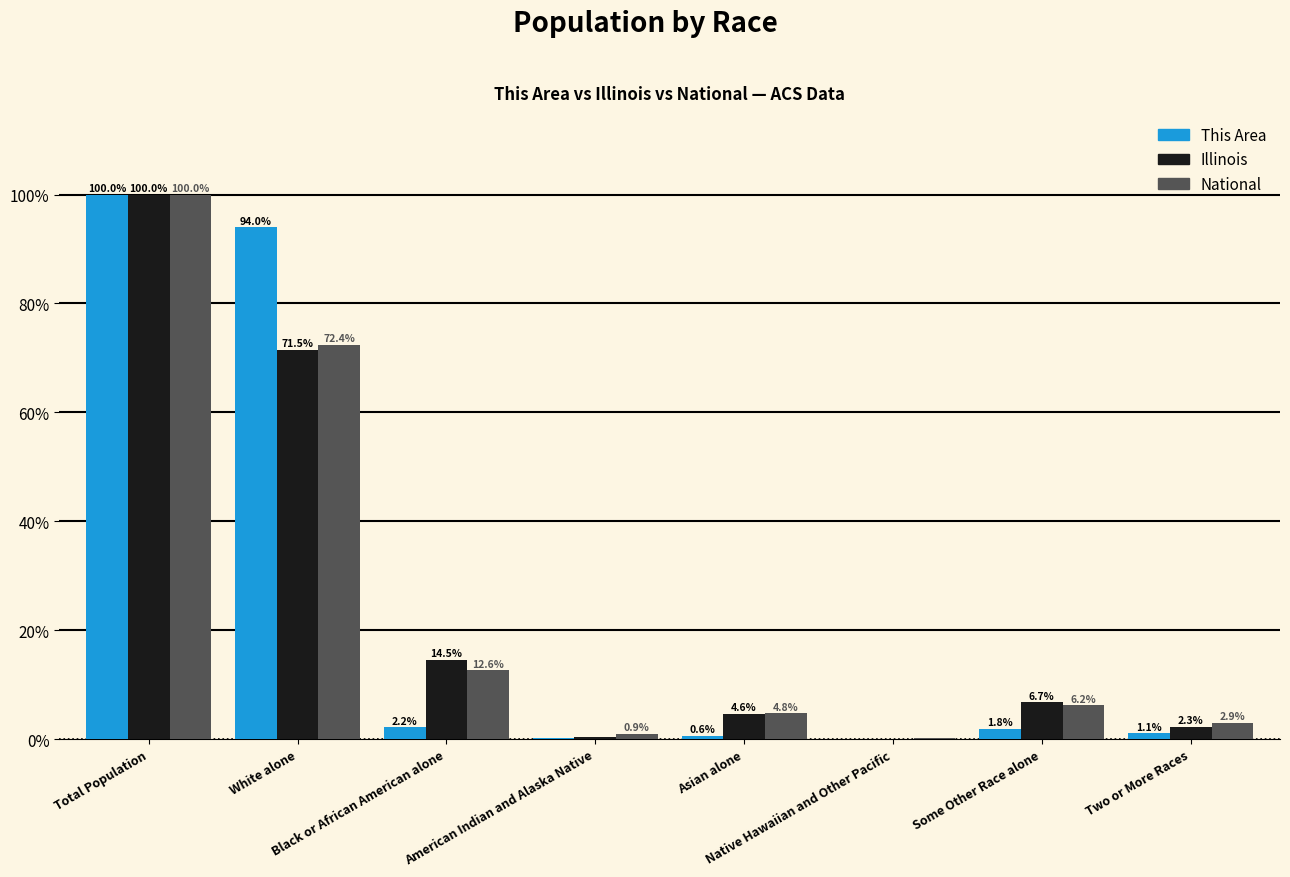

At which category is the sum across all series the highest?

Total Population